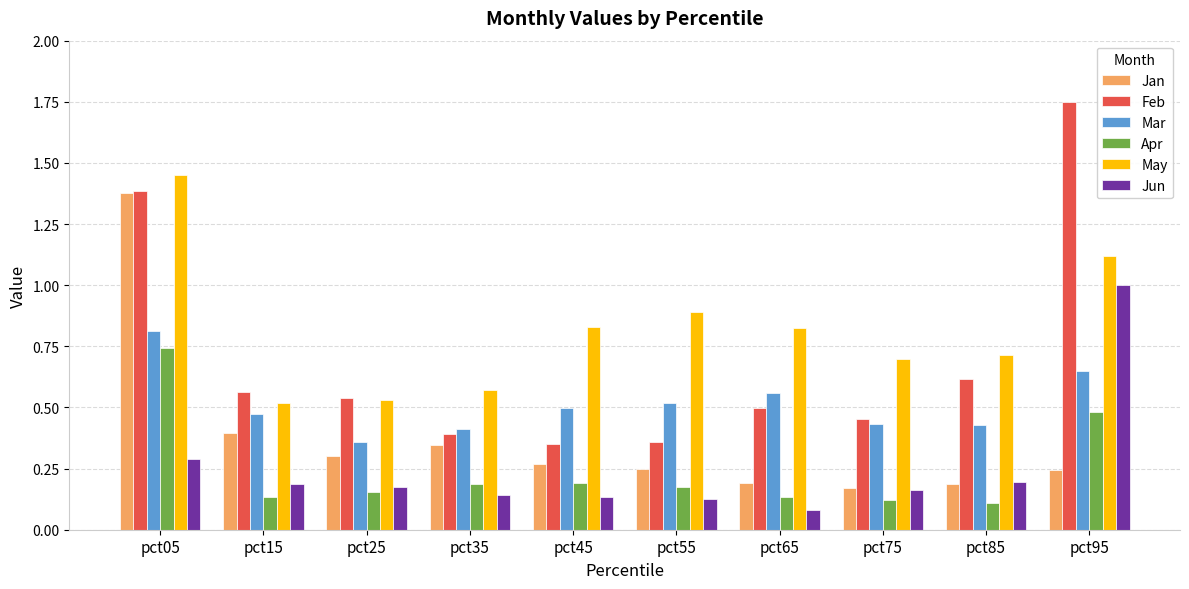

How many bars are there in each group?

6